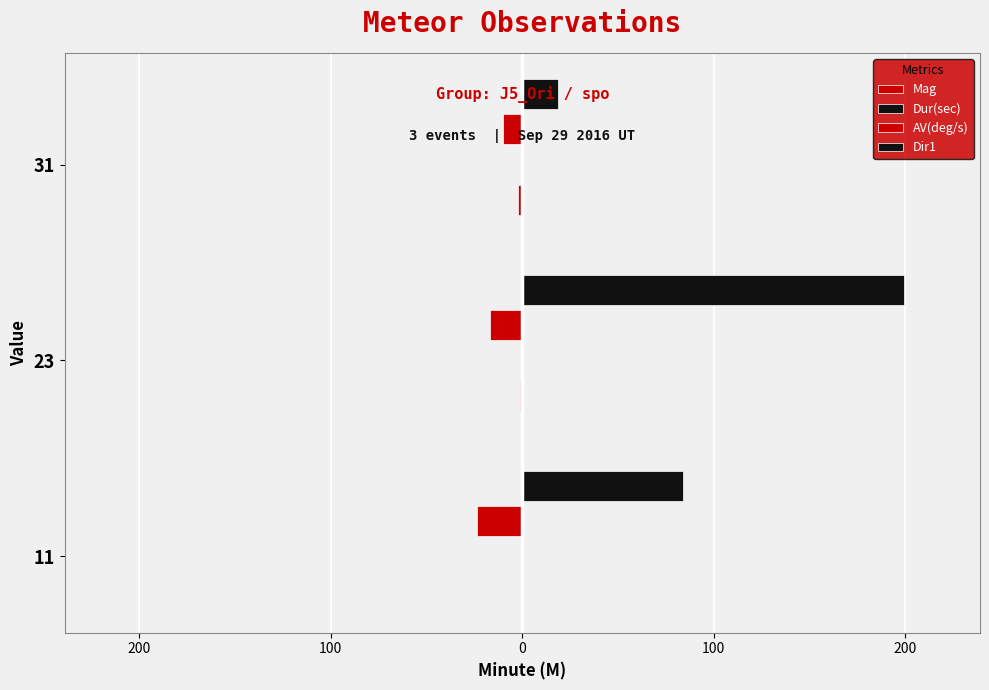

How many bars are there in each group?

4